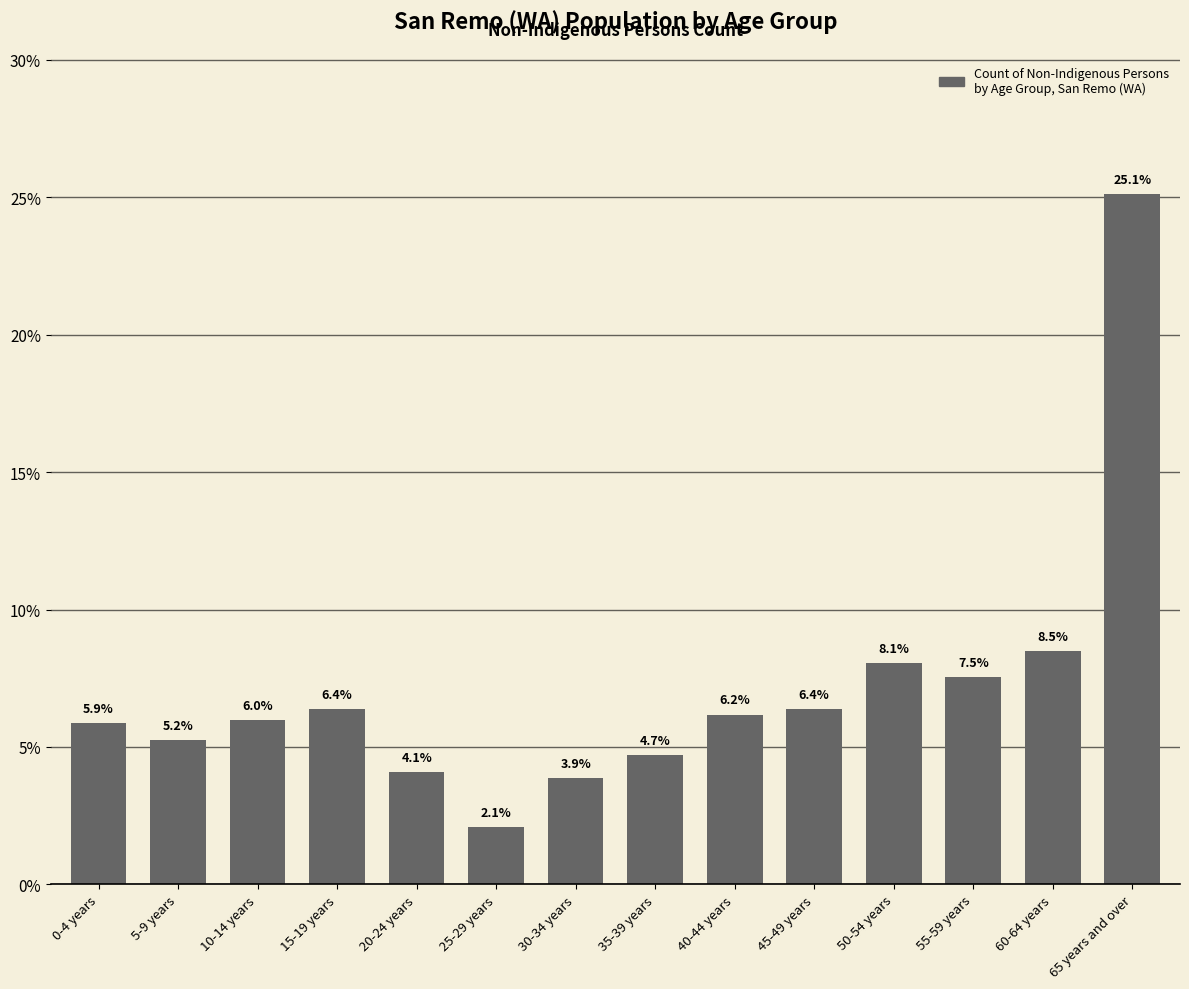

At which category does the chart reach its minimum across all series?

25-29 years